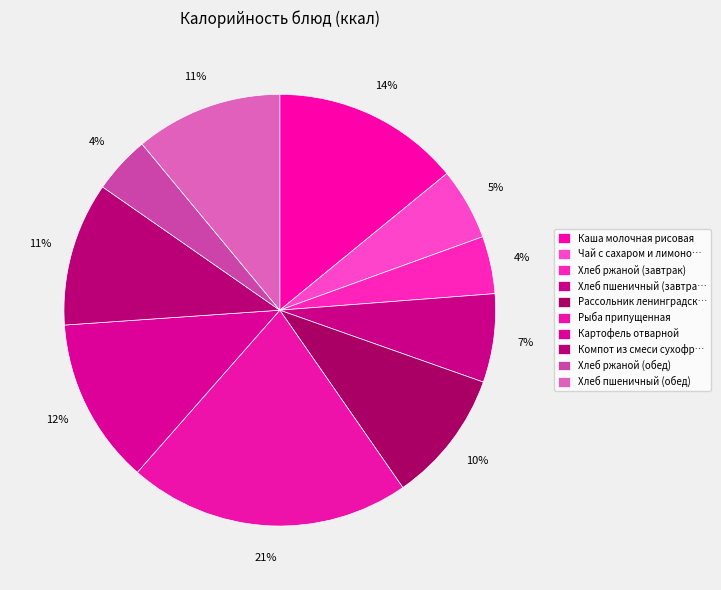

How many segments does this pie chart have?

10